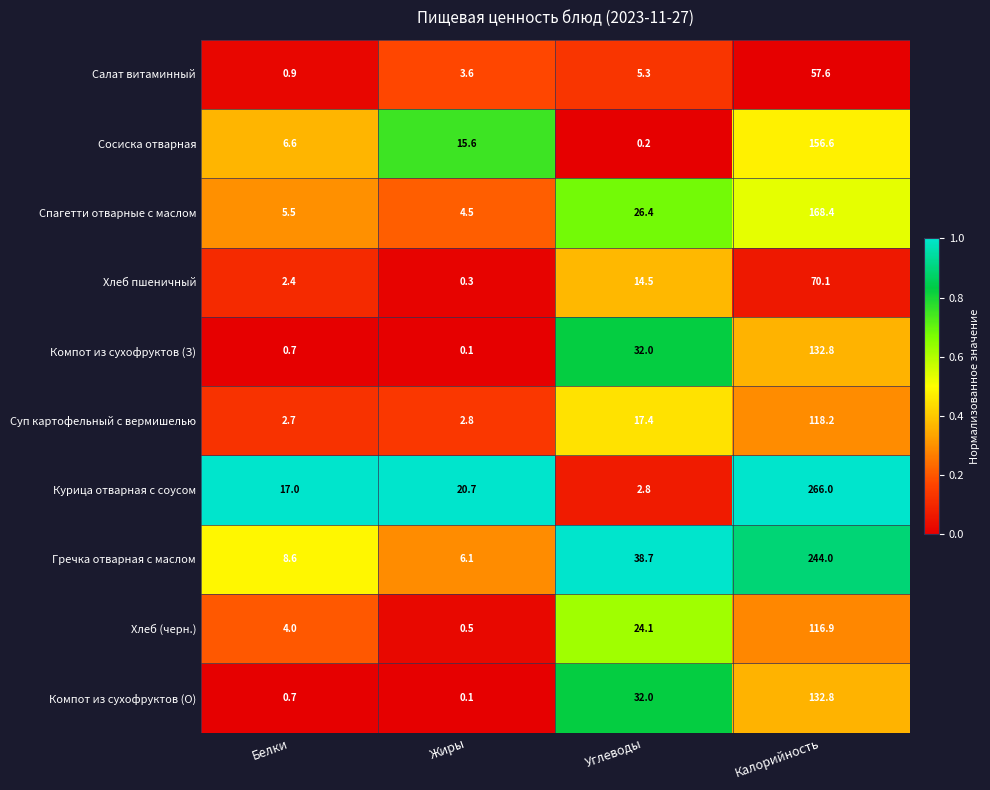

What is the difference between the Суп картофельный с вермишелью values at Жиры and Калорийность?

115.4